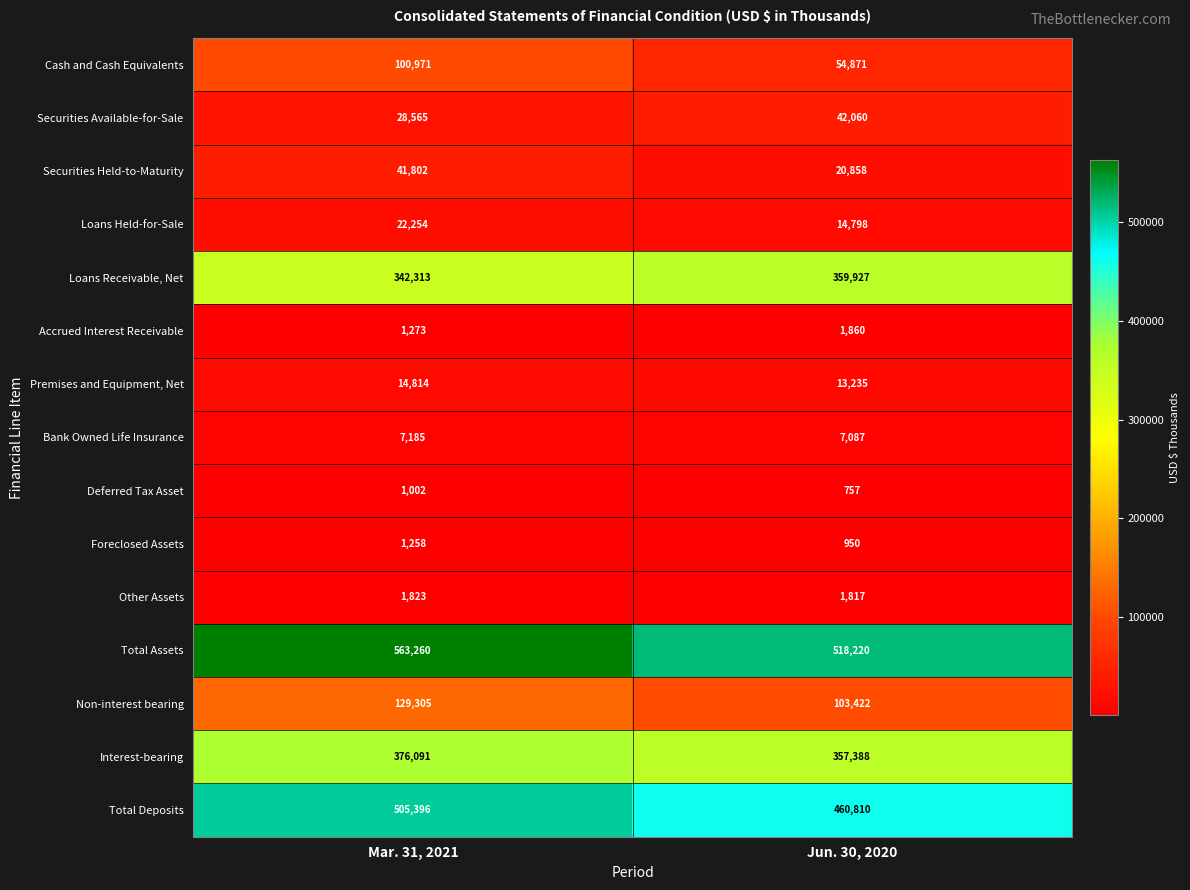

What is the minimum value for Securities Held-to-Maturity?

20858